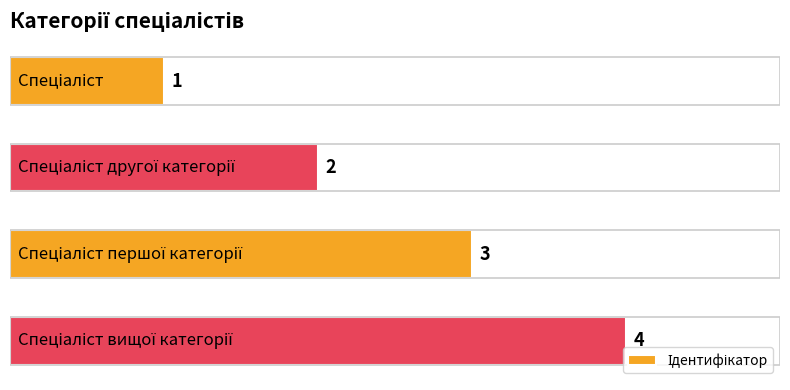

What is the sum of all values?

10